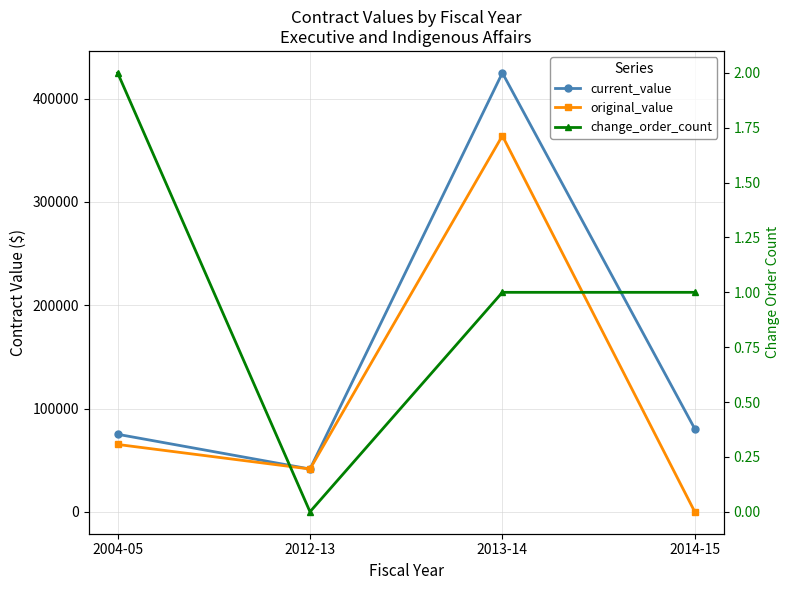

Which has a higher value, 2004-05 or 2012-13?

2004-05